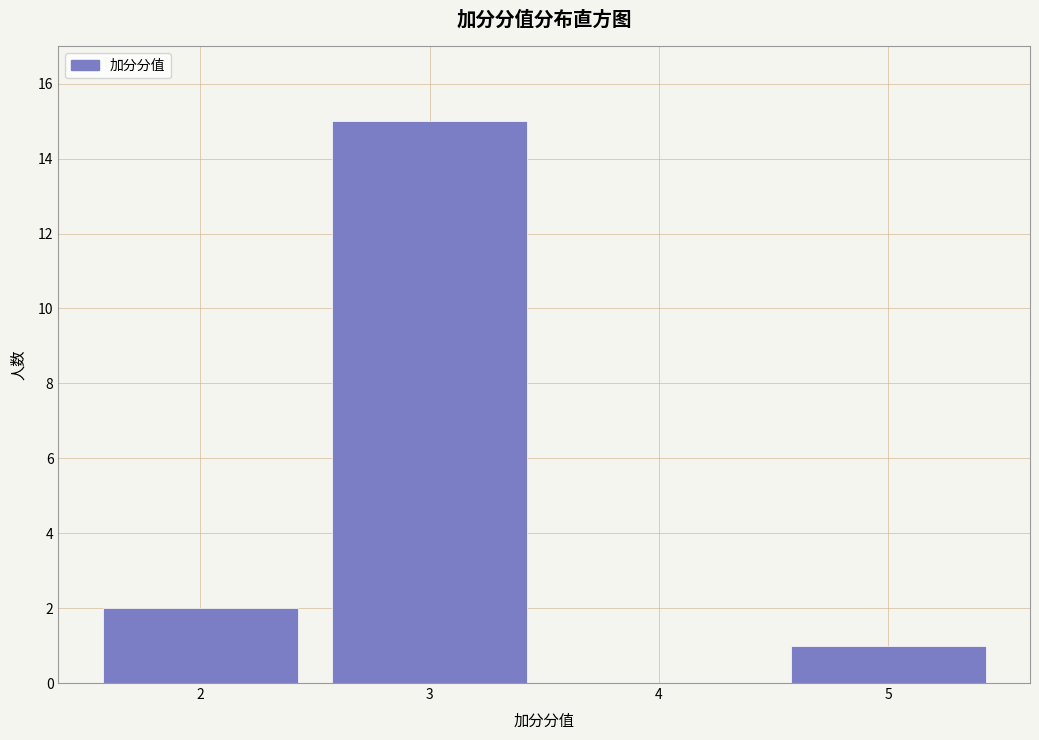

How tall is the bar that spans 4.5 to 5.5 on the x-axis? The values are not printed on the chart, so give them approximately, as read against the axis.

1